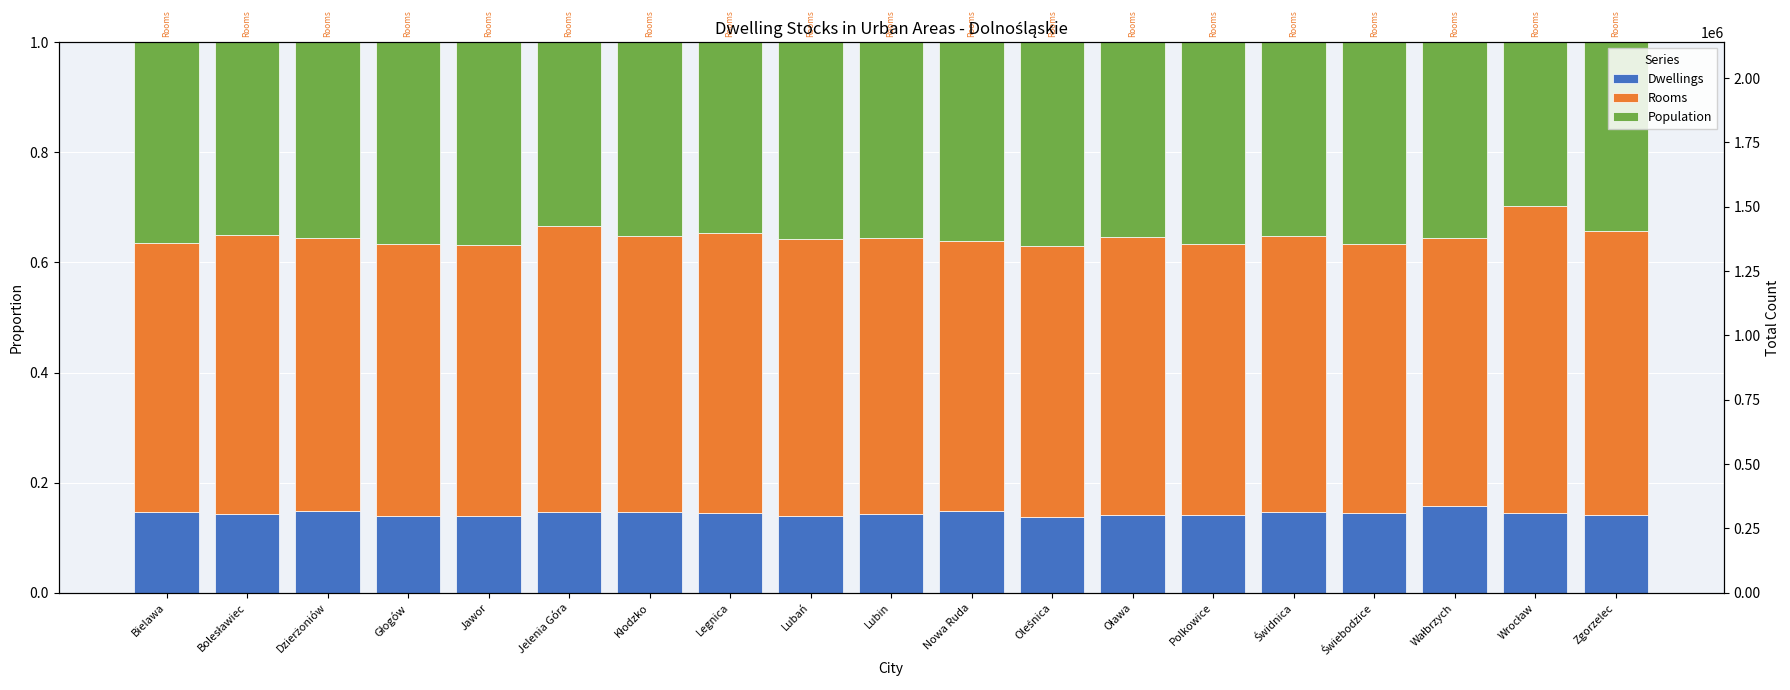

Which series has the widest spread of values?

Population